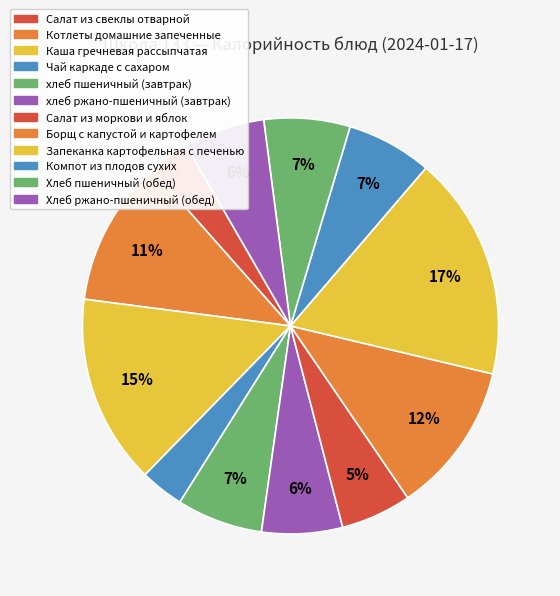

Rank the categories by value from lowest to highest.

Салат из свеклы отварной, Чай каркаде с сахаром, Салат из моркови и яблок, хлеб ржано-пшеничный (завтрак), Хлеб ржано-пшеничный (обед), Компот из плодов сухих, хлеб пшеничный (завтрак), Хлеб пшеничный (обед), Котлеты домашние запеченные, Борщ с капустой и картофелем, Каша гречневая рассыпчатая, Запеканка картофельная с печенью